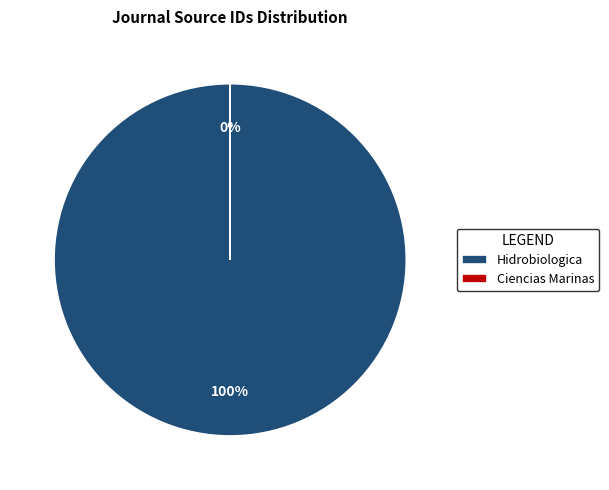

The Ciencias Marinas slice represents 0% of the pie. True or false?

True